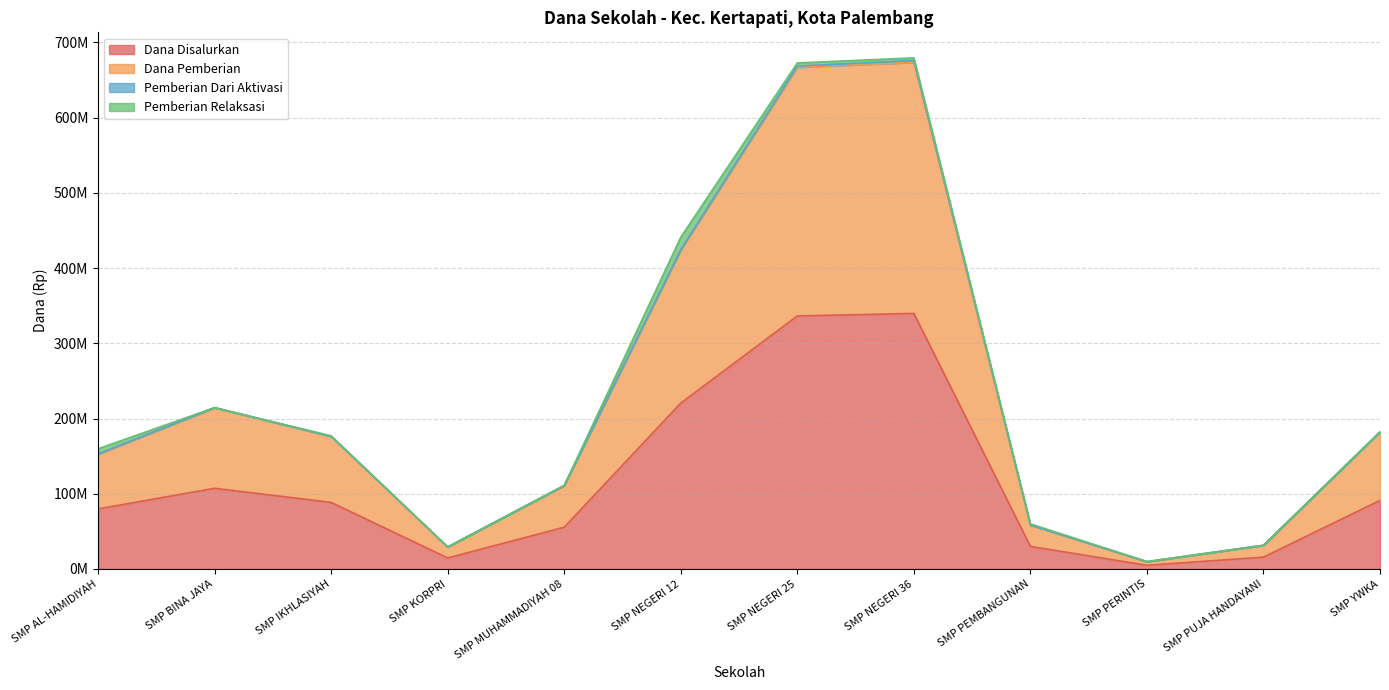

Which series has the largest range (max minus min)?

Dana Pemberian